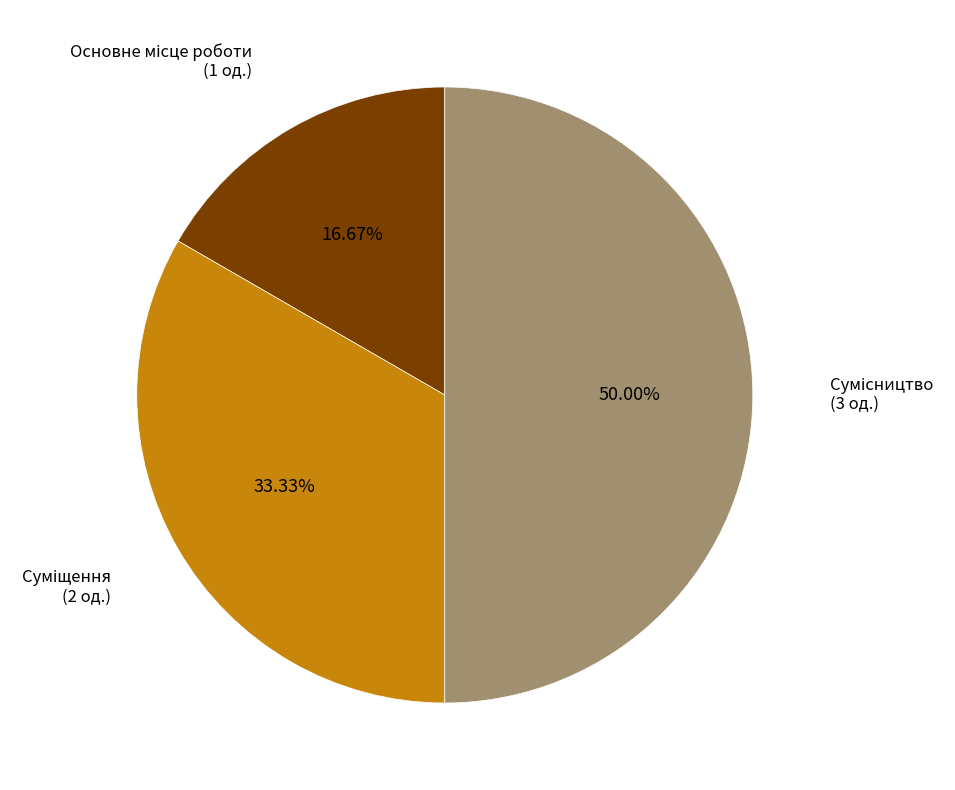

Count the number of slices in the pie.

3